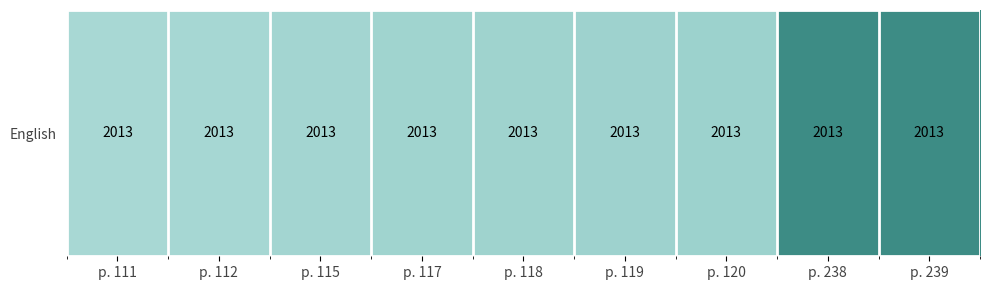

What is the sum of the values at p. 112 and p. 120?

232